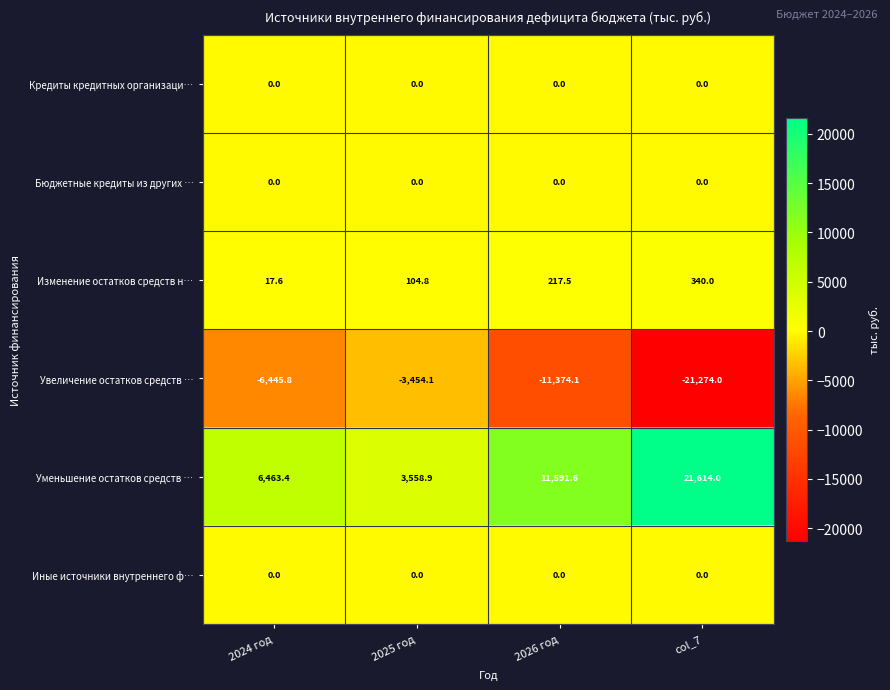

Is it true that Уменьшение остатков средств … equals 19350.4 at 2026 год?

False